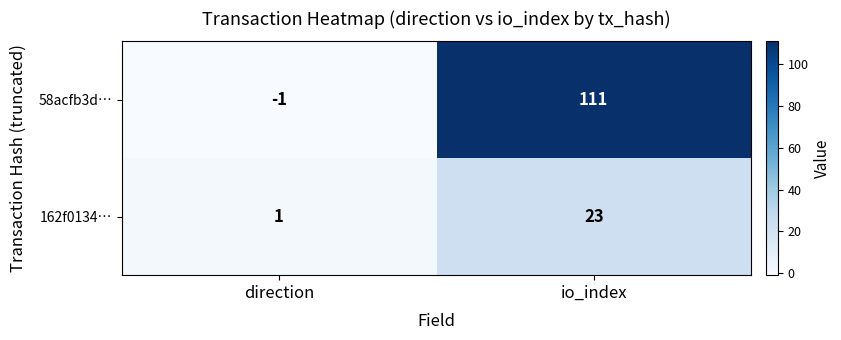

What is the difference between the maximum and minimum values in the 58acfb3d… series?

112